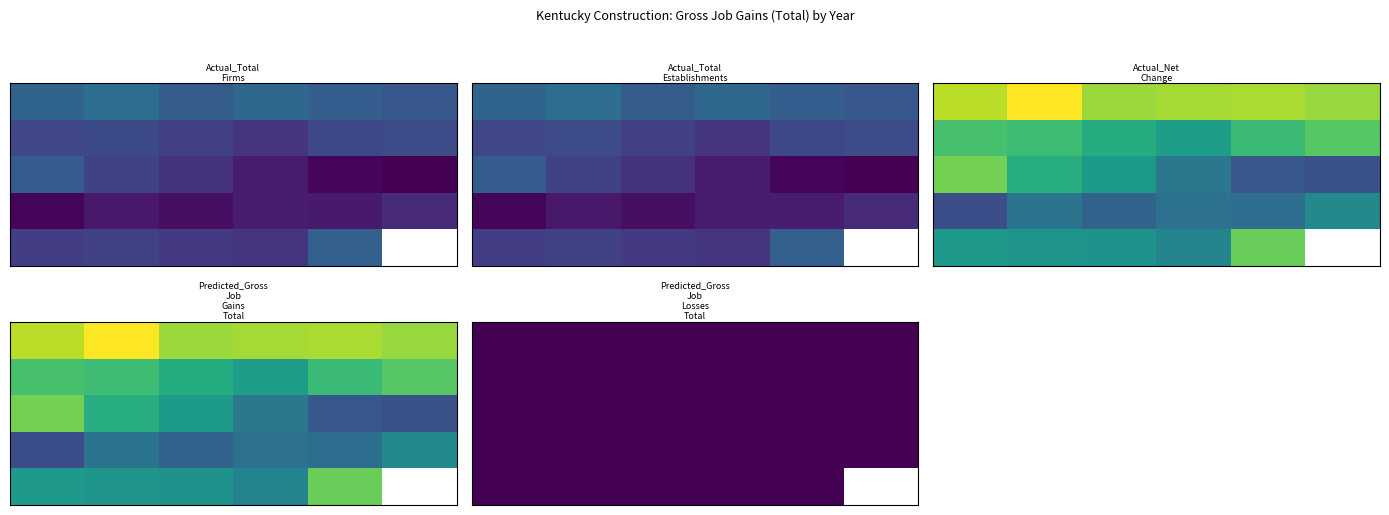

At which category is the sum across all series the highest?

1